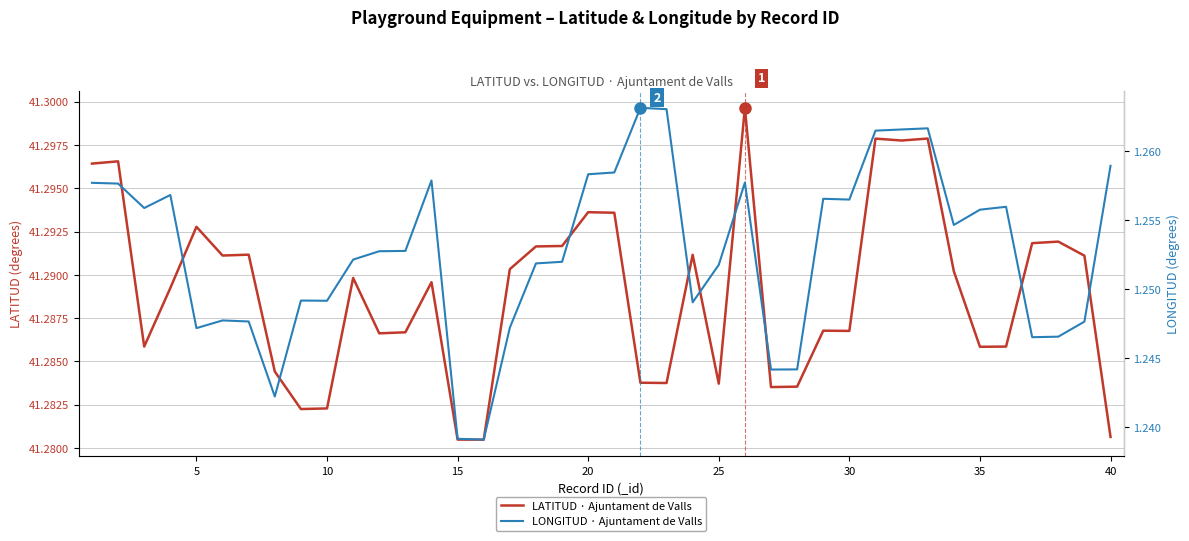

What is the approximate value of LATITUD · Ajuntament de Valls at 20?

41.3